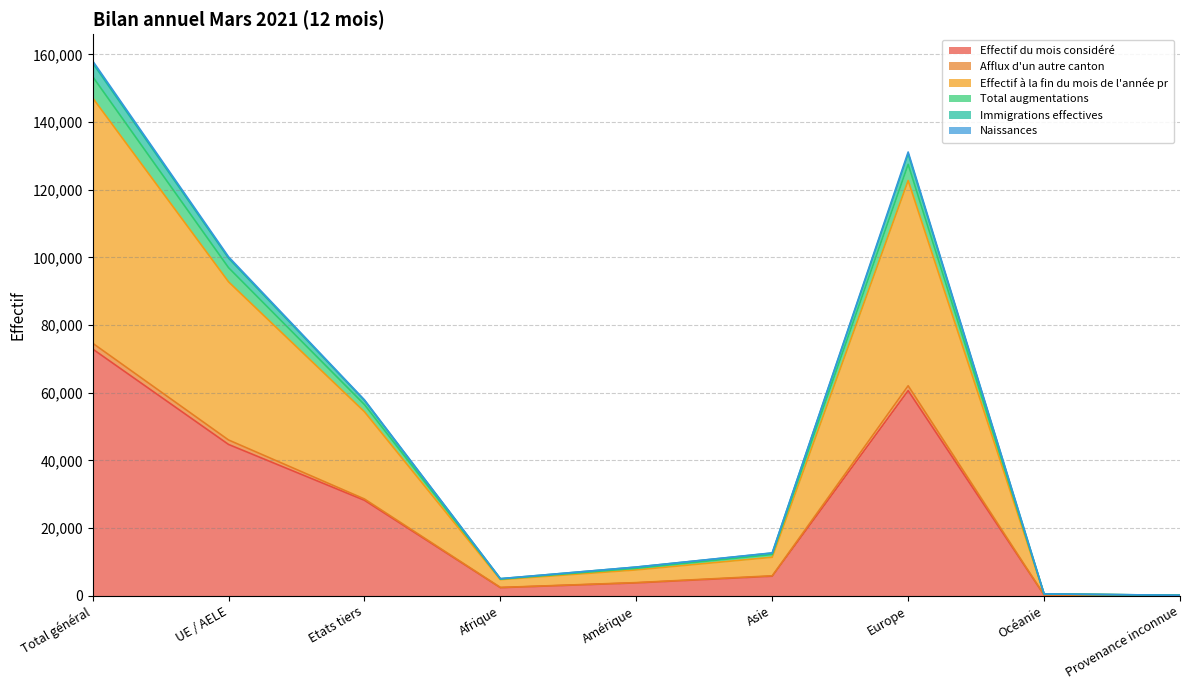

Does the chart display data point markers on the line(s)?

No